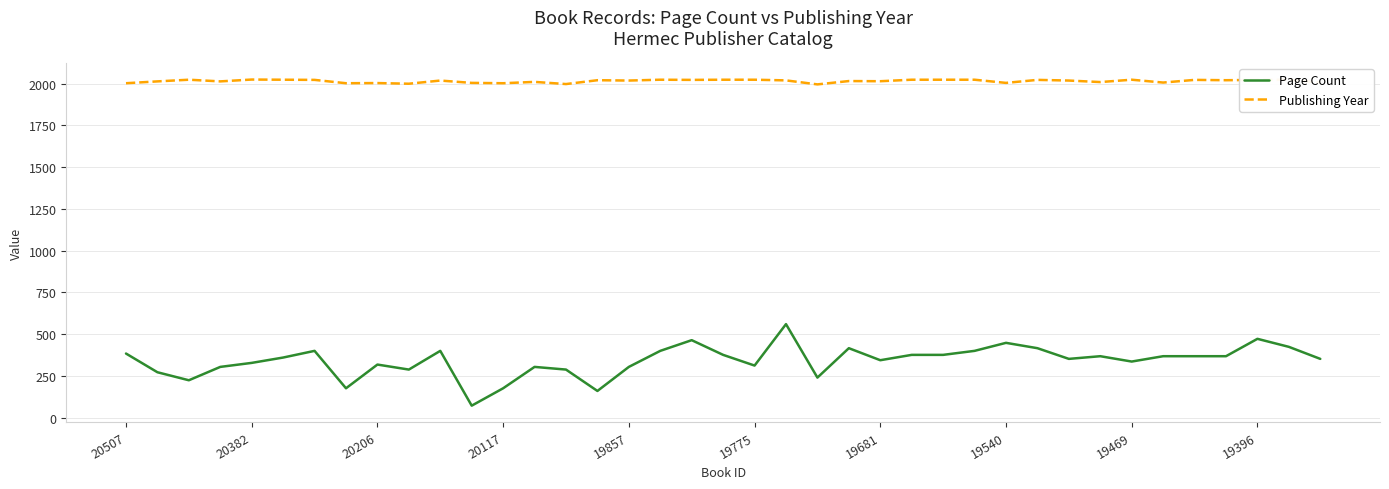

Which series has the widest spread of values?

Page Count